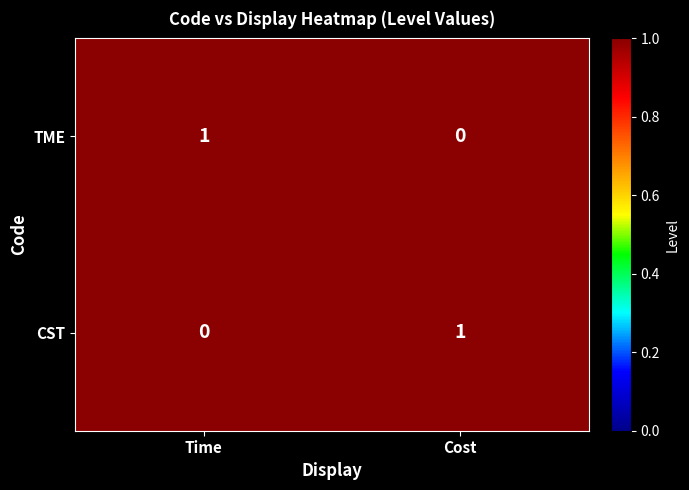

Rank the series at Time from highest to lowest value.

TME, CST